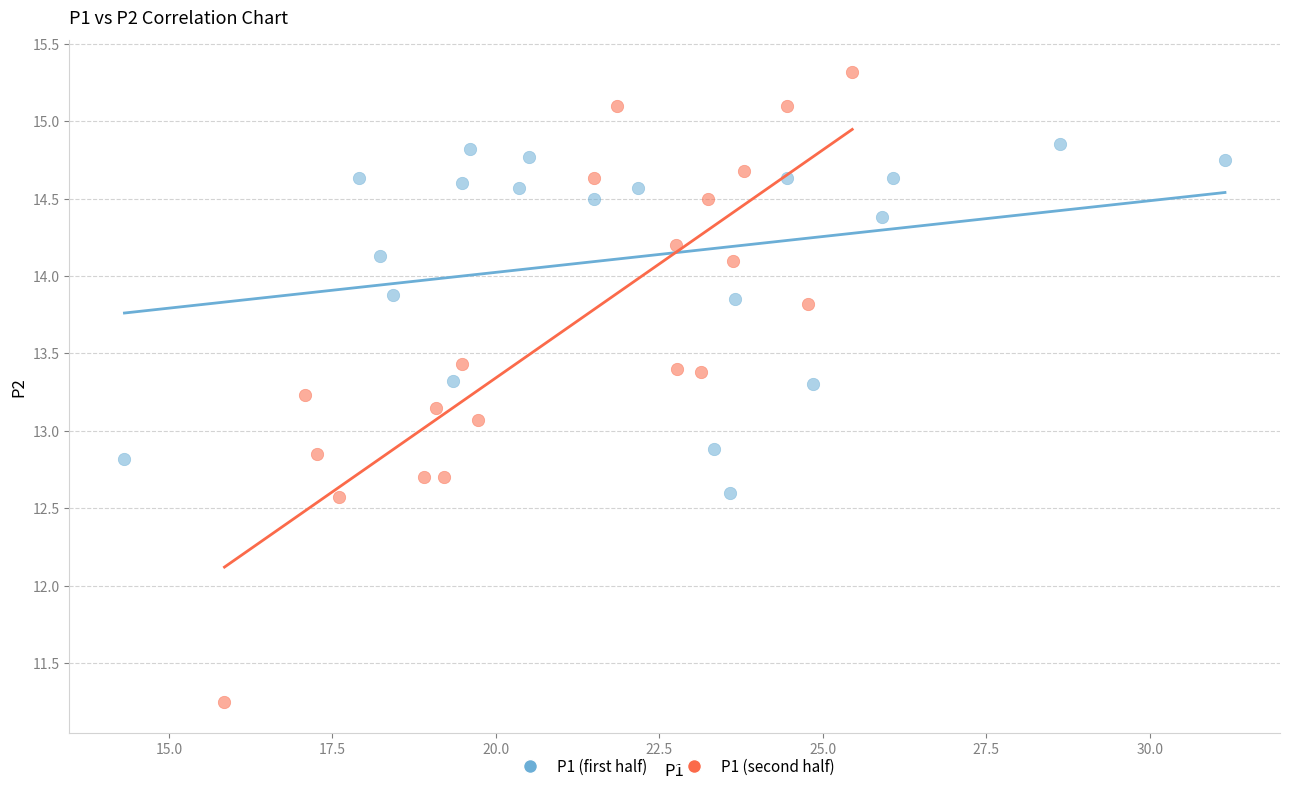

Which series contains the highest Y value?

P1 (second half)